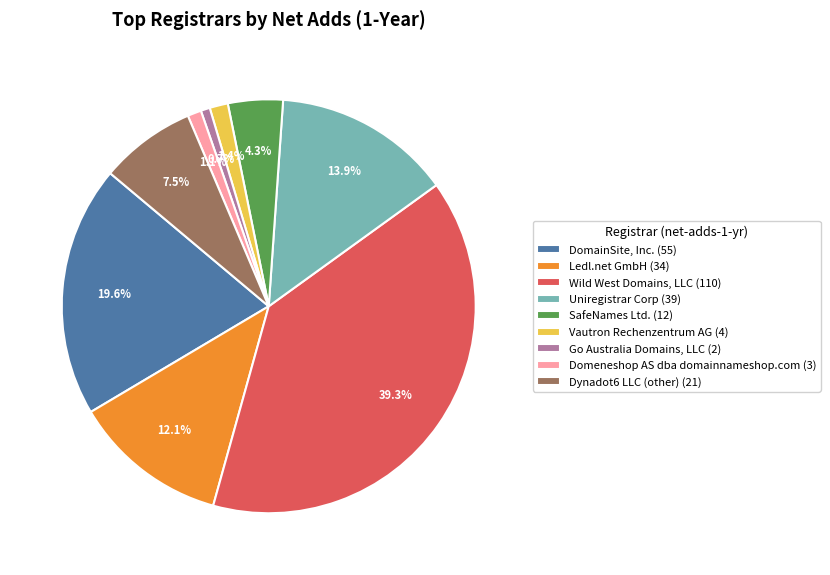

Count the number of slices in the pie.

9